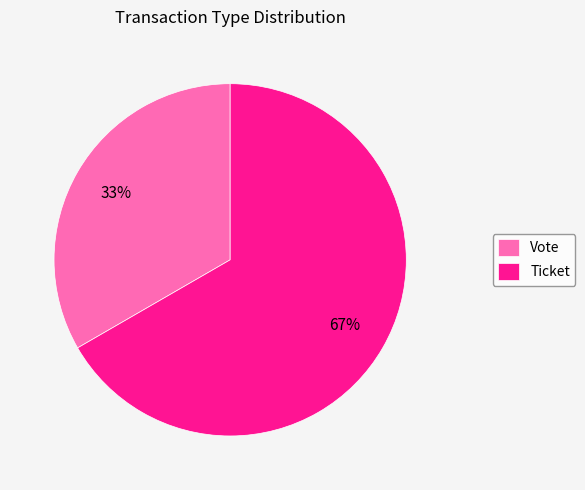

How many segments does this pie chart have?

2